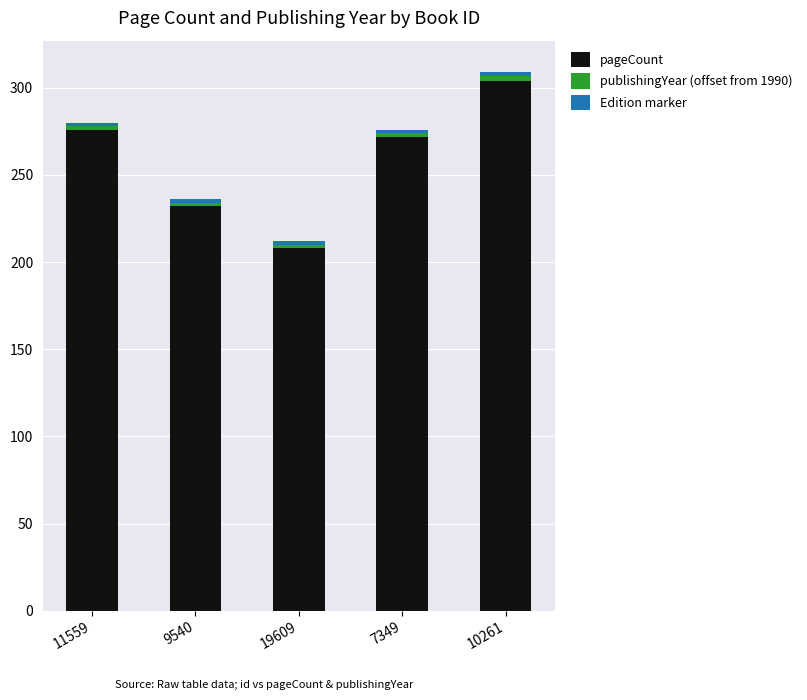

What is the difference between the second highest and minimum values in the pageCount series?

68